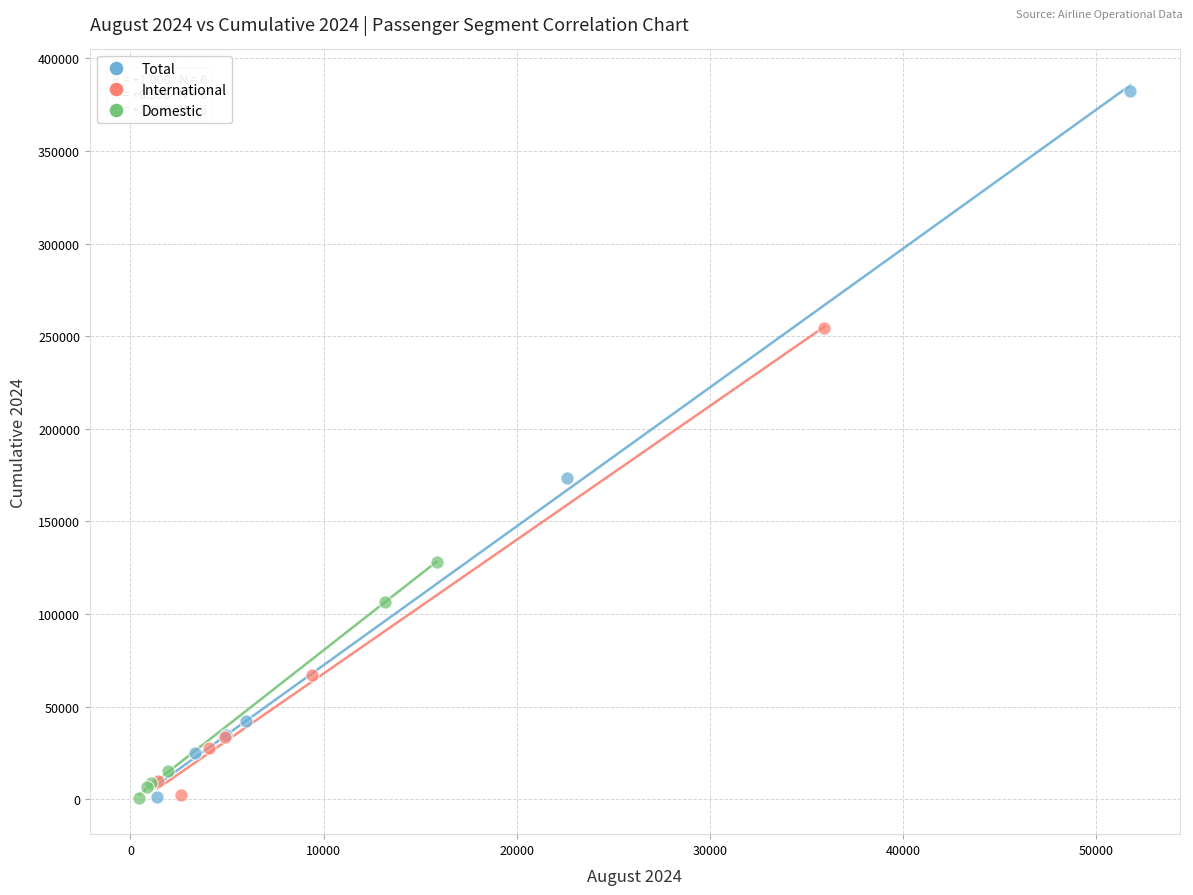

Which series has the largest Y range (max minus min)?

Total